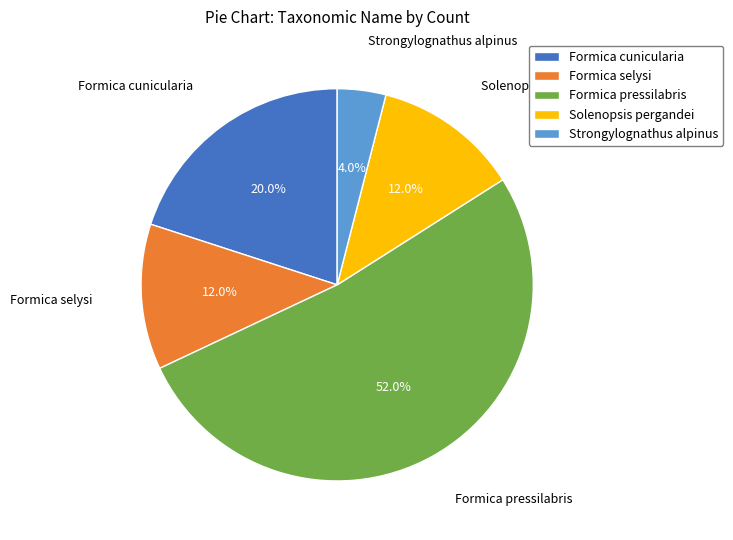

What is the ratio of the value at Formica cunicularia to the value at Solenopsis pergandei?

1.7